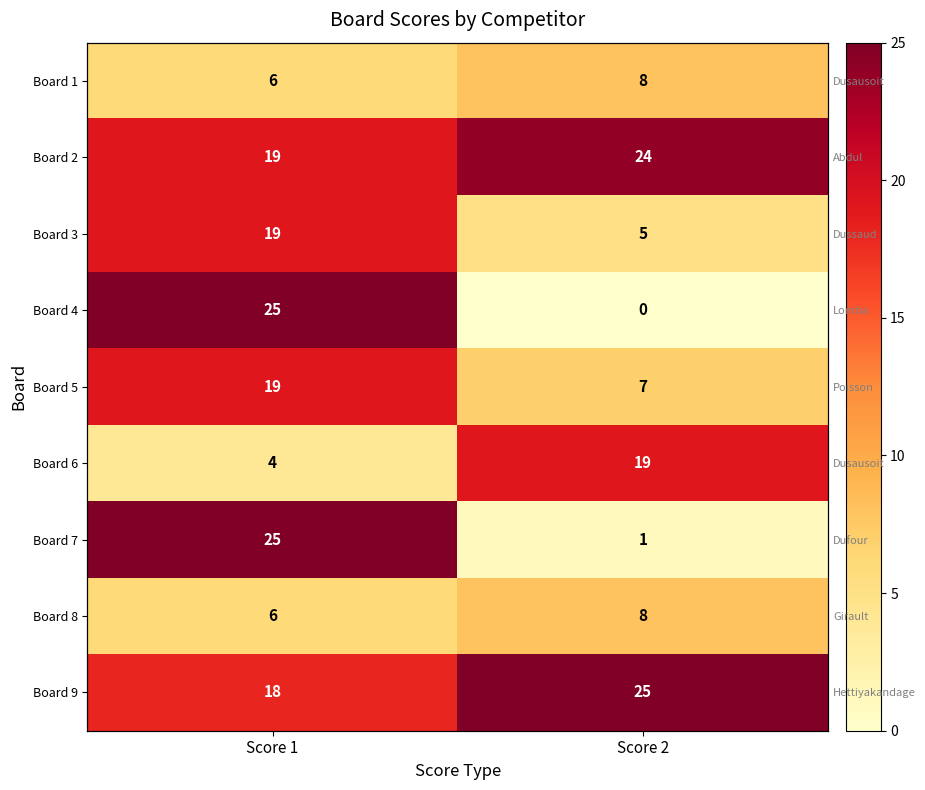

What is the average value of the Board 5 series?

13